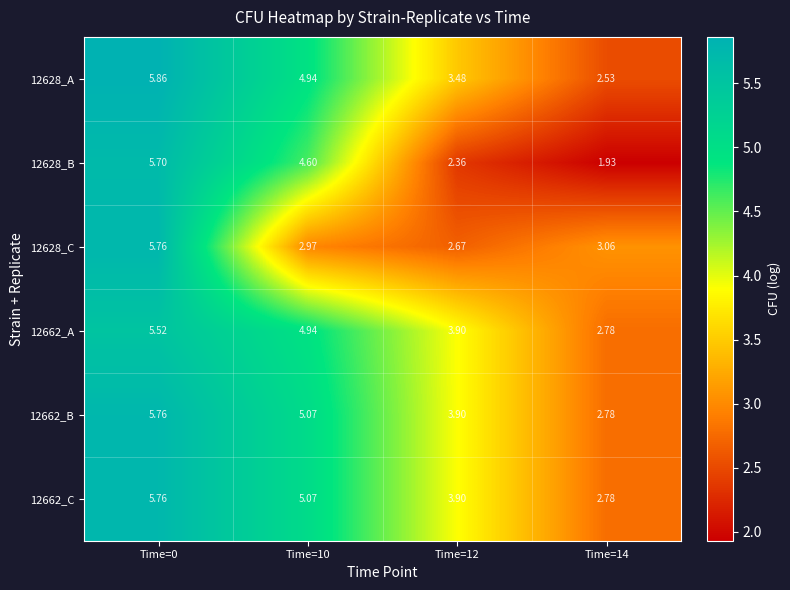

Between Time=0 and Time=12, which series saw the biggest shift?

12628_B